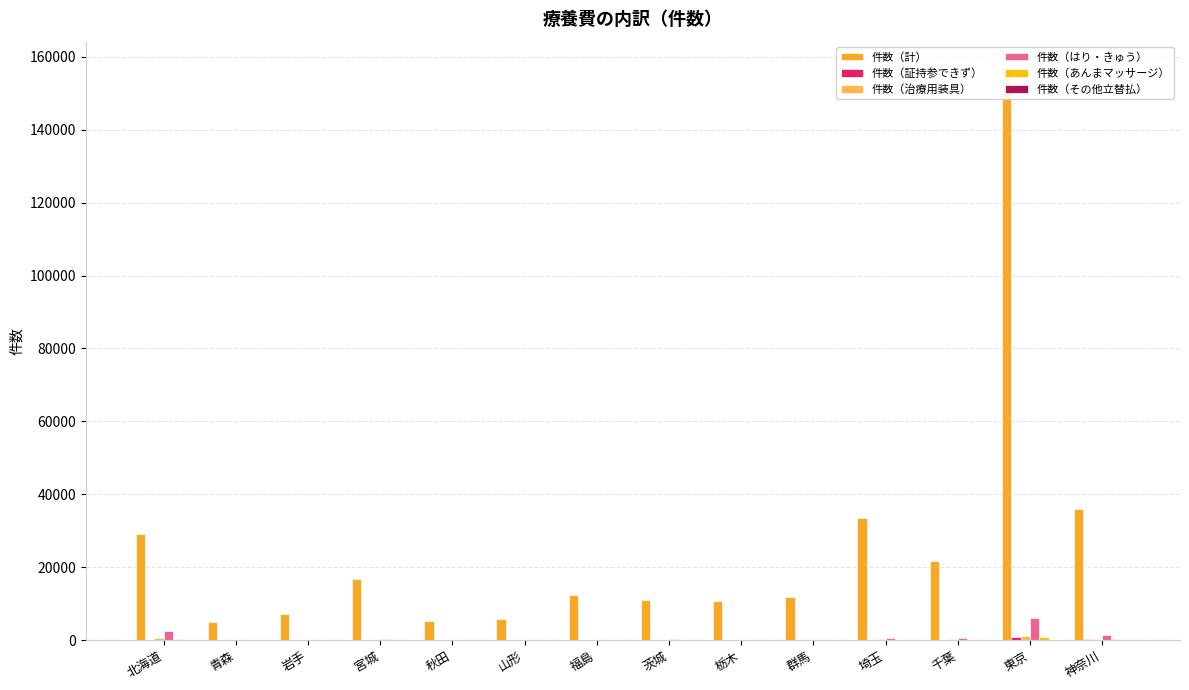

Count the number of categories in the chart.

14